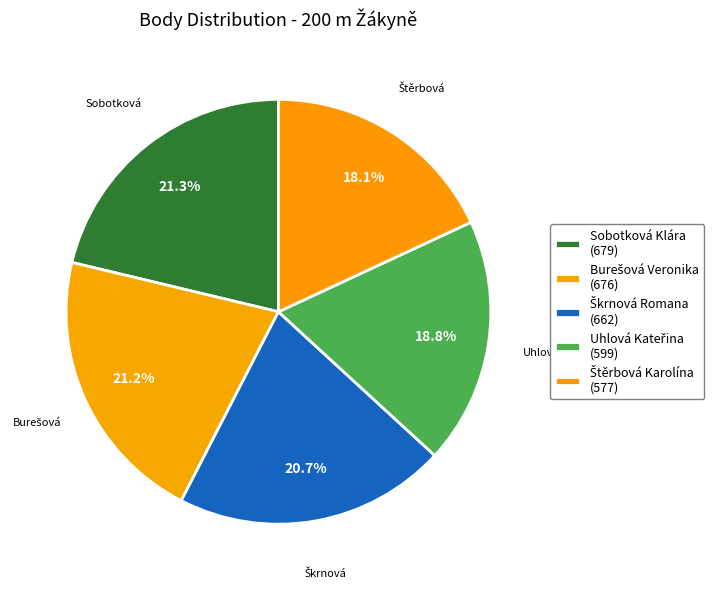

Count the number of slices in the pie.

5